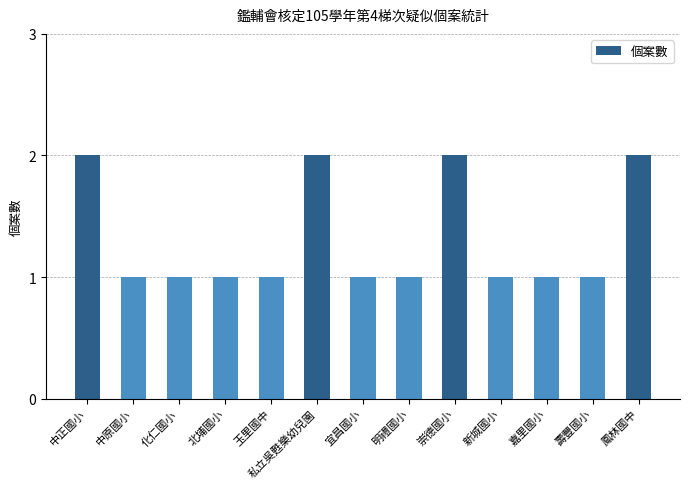

The value at 私立吳甦樂幼兒園 is 3. True or false?

False